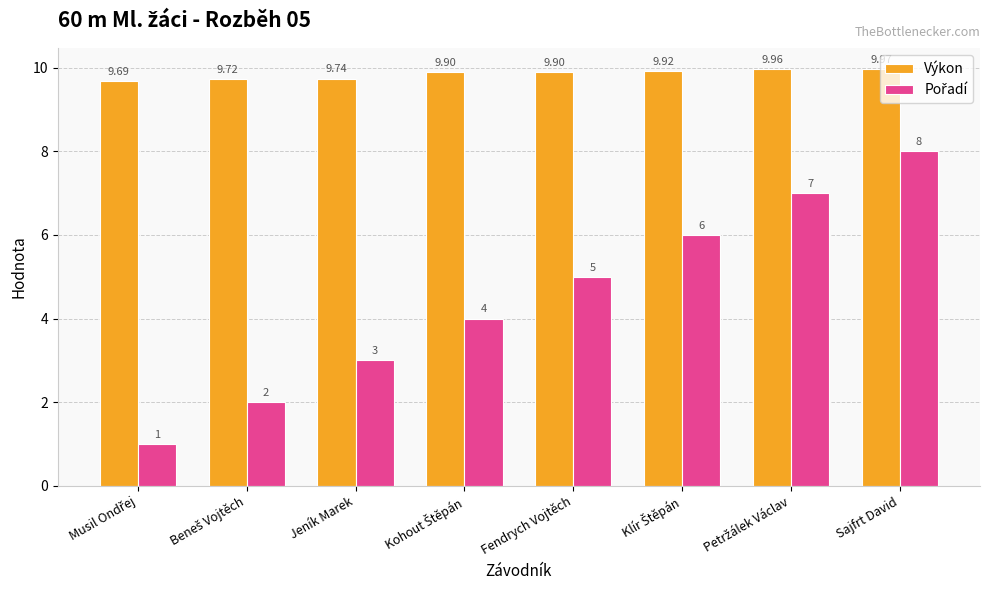

Which label corresponds to the largest value in the chart?

Sajfrt David